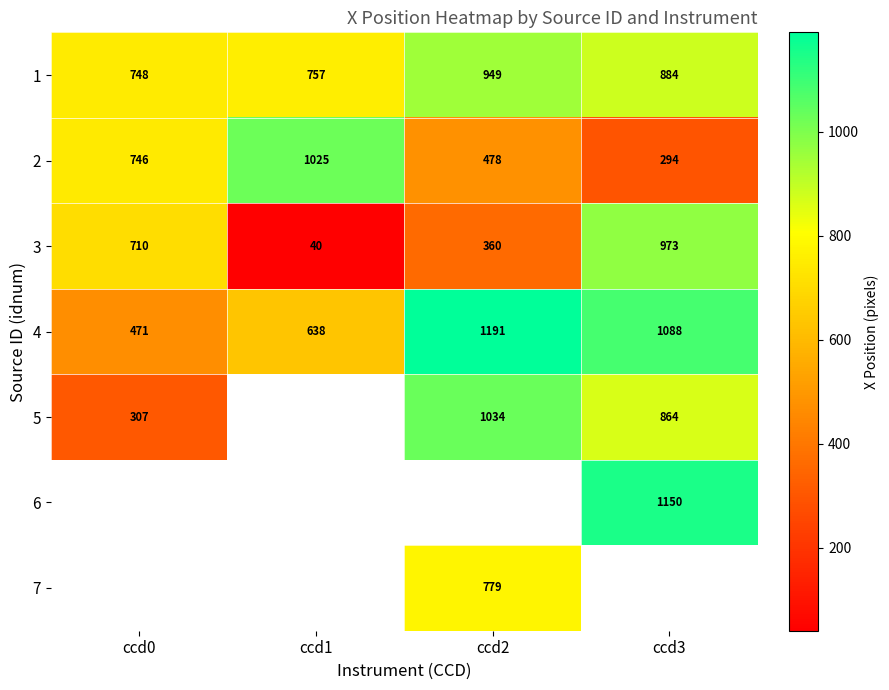

What is the spread (max minus min) of values at ccd0?

440.5